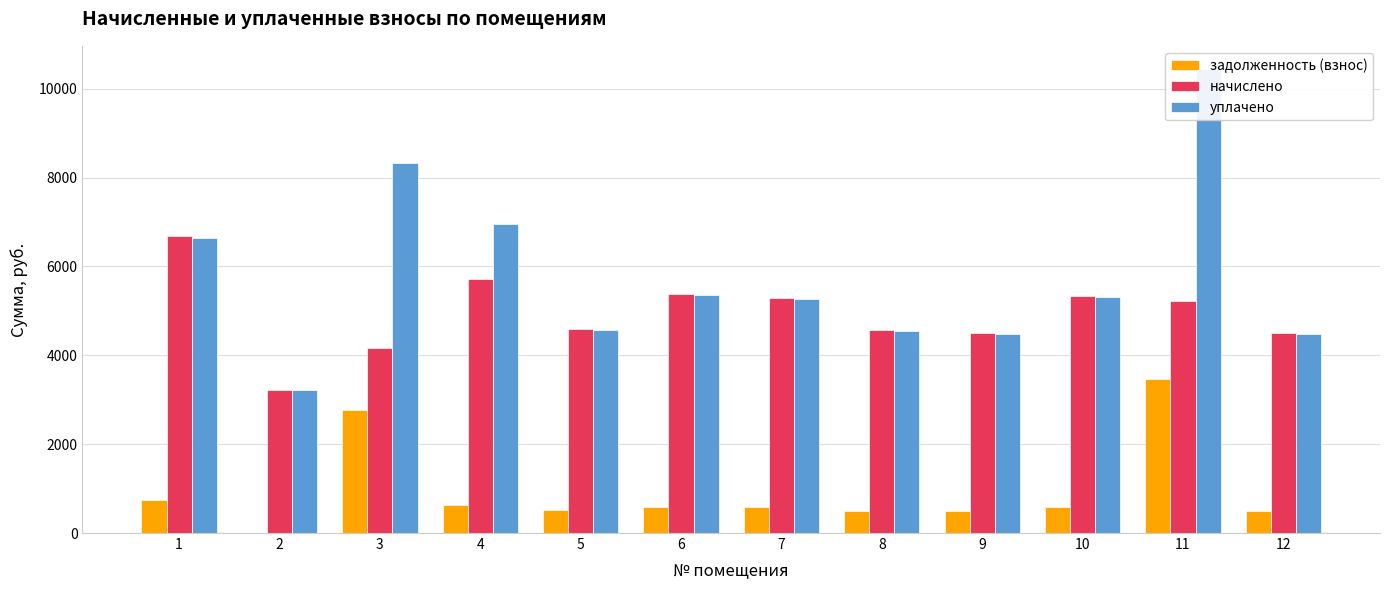

Is it true that уплачено equals 4542.3 at 8?

True